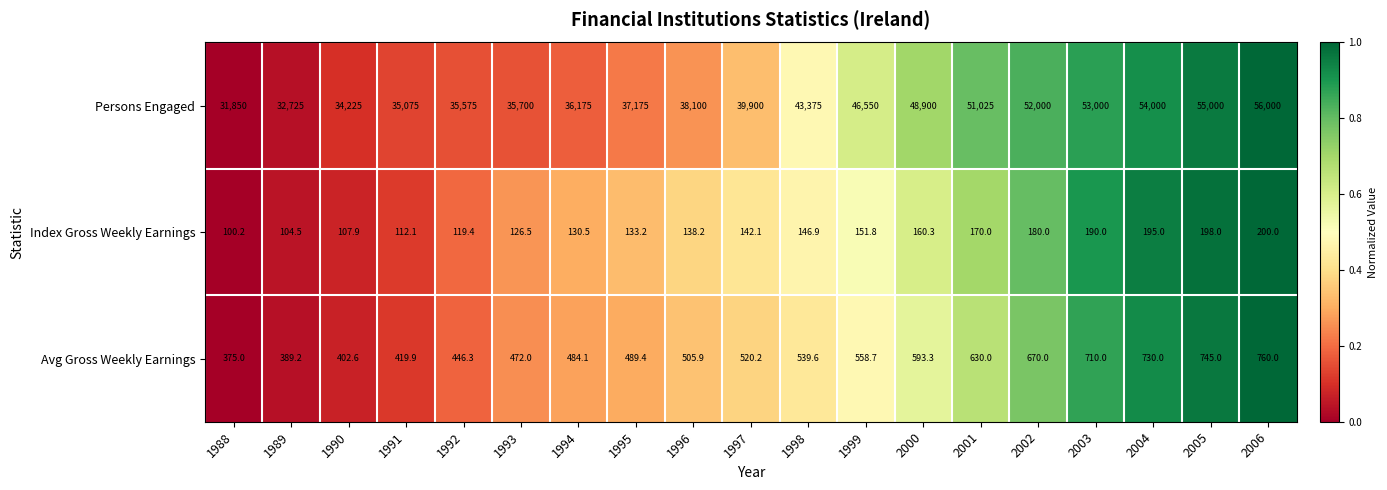

Which category has the highest value across all series?

2006